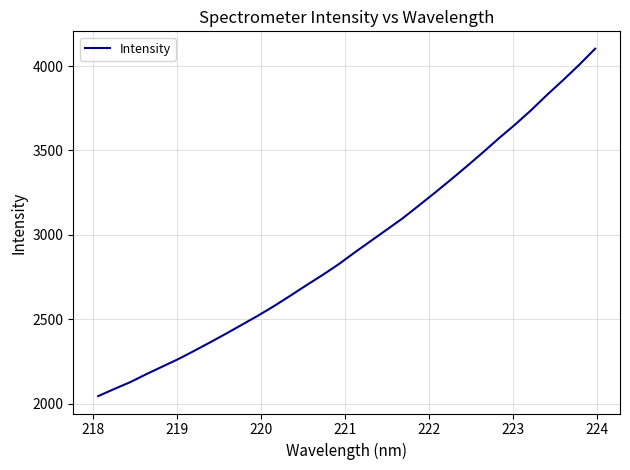

What is the greatest value displayed?

4102.7